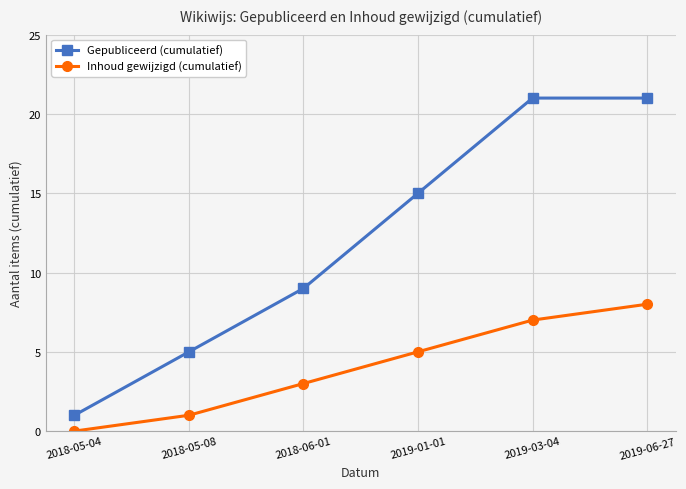

What position from the right is 2019-03-04?

2